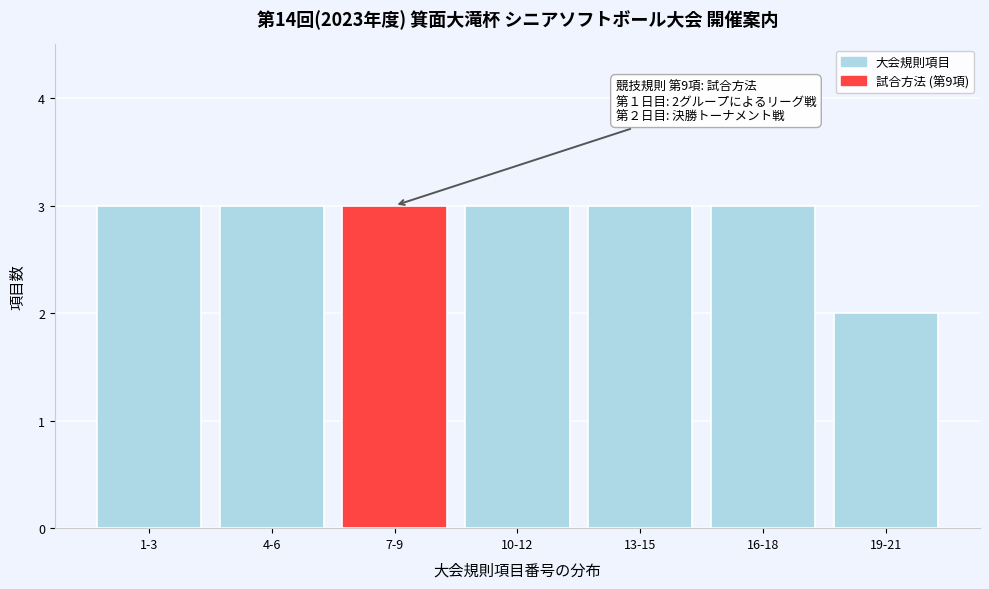

Reading right to left, transcribe all the data shown in this chart.

19-21=2	16-18=3	13-15=3	10-12=3	7-9=3	4-6=3	1-3=3